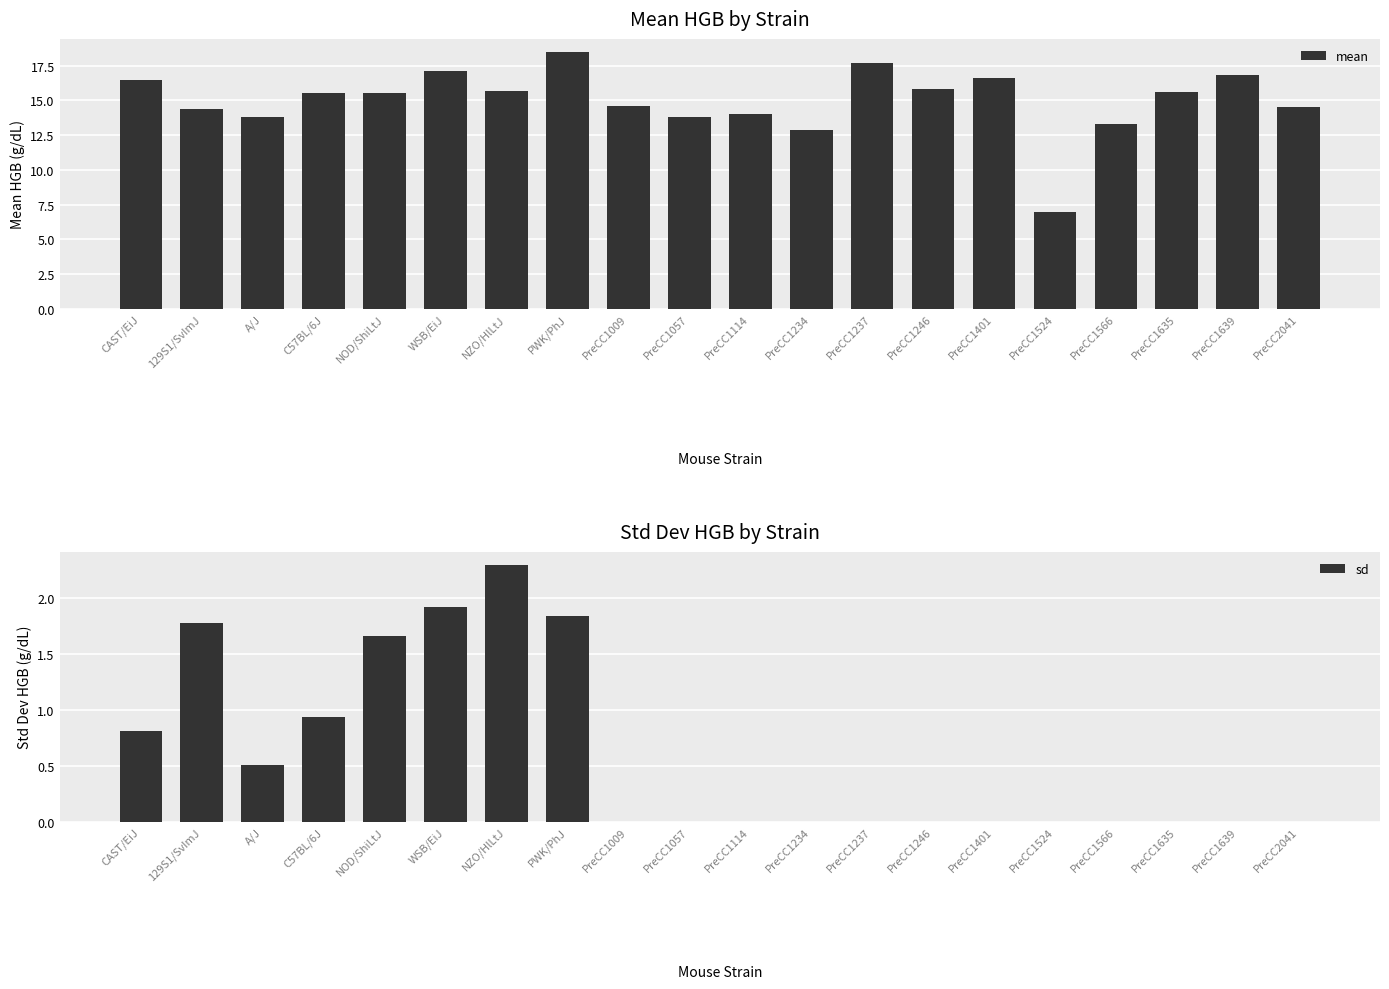

What position from the right is A/J?

18